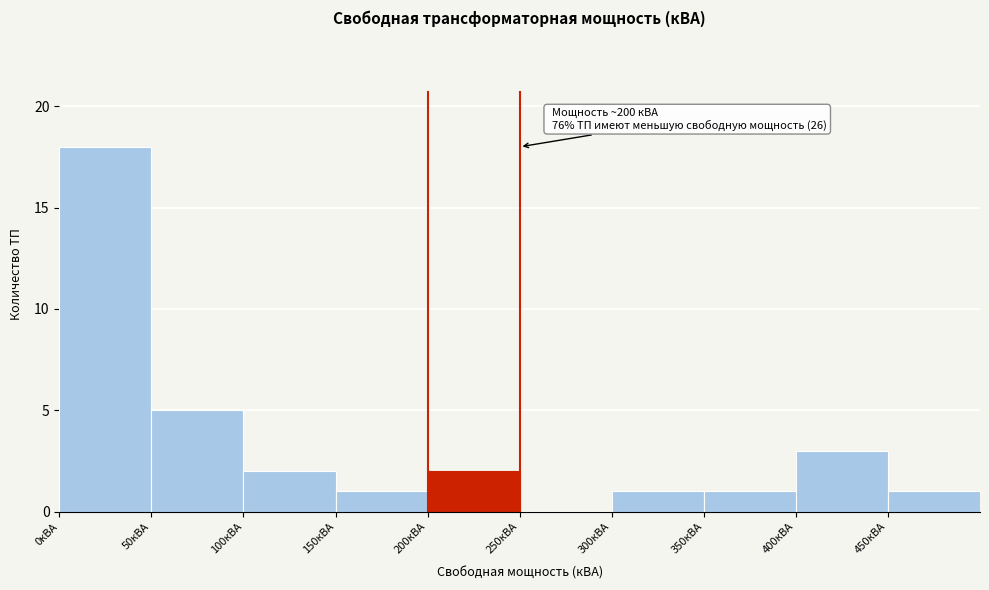

Which range on the x-axis has the tallest bar?

0 to 50